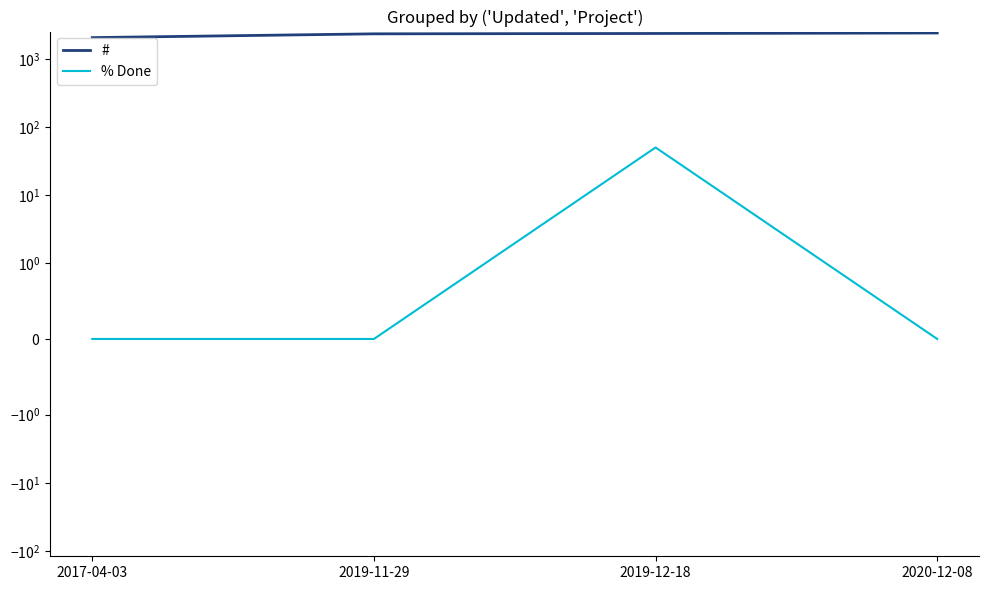

Reading right to left, list all the values displayed in this chart.

#: 2020-12-08=2393	2019-12-18=2354	2019-11-29=2326	2017-04-03=2048
% Done: 2020-12-08=0	2019-12-18=50	2019-11-29=0	2017-04-03=0